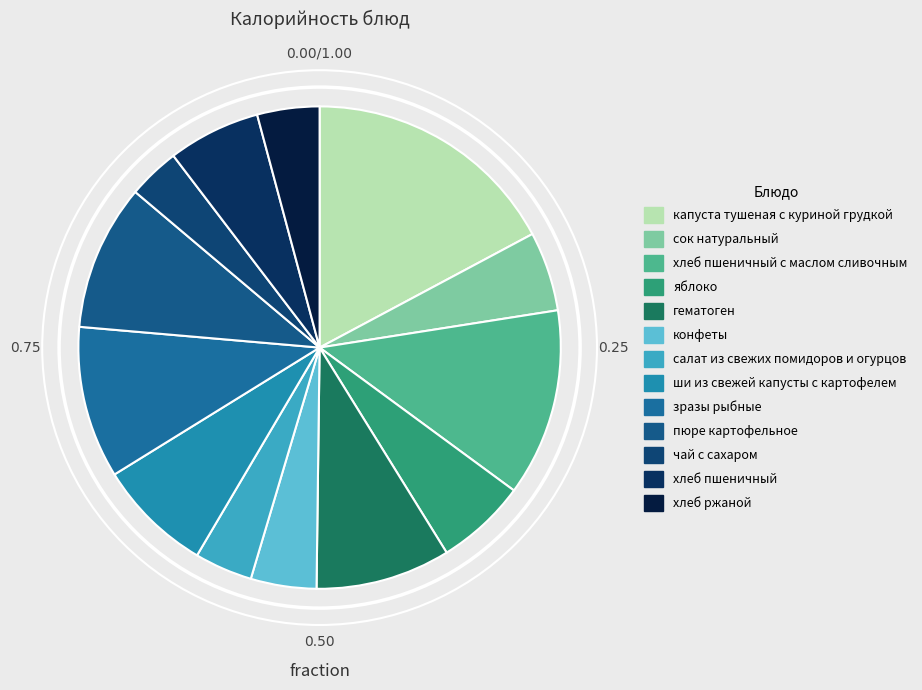

Is it true that зразы рыбные is 10% of the pie?

True